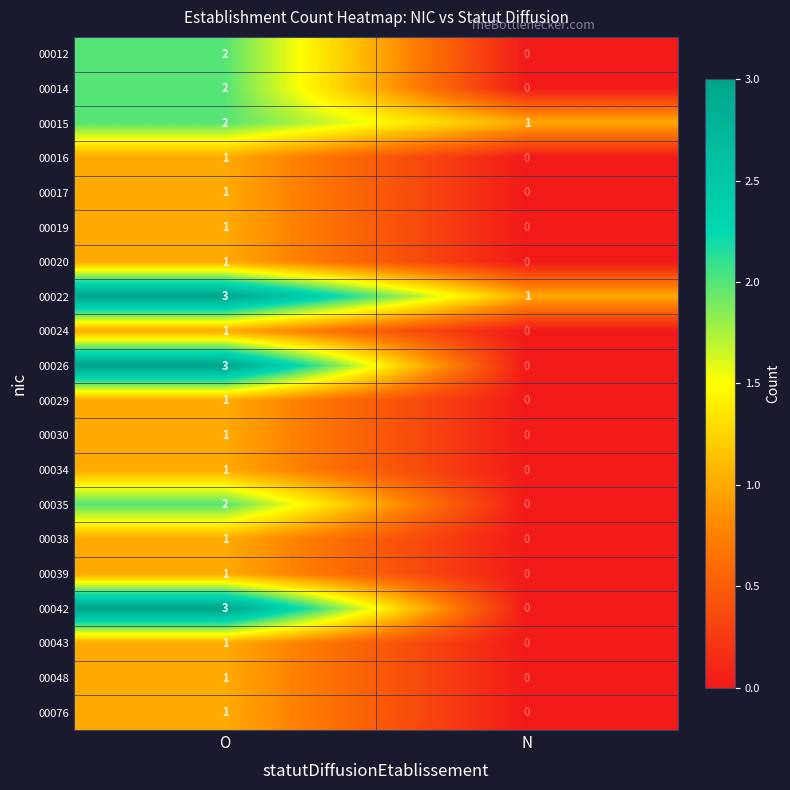

List the labels in order of 00042 value, smallest first.

N, O